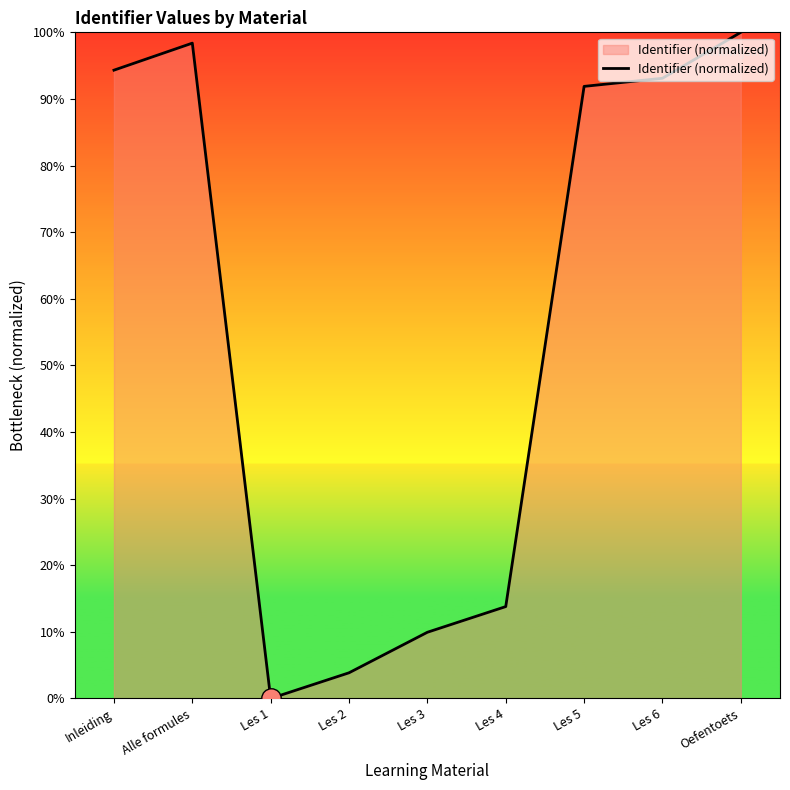

List the labels in order of value, largest first.

Oefentoets, Alle formules, Inleiding, Les 6, Les 5, Les 4, Les 3, Les 2, Les 1